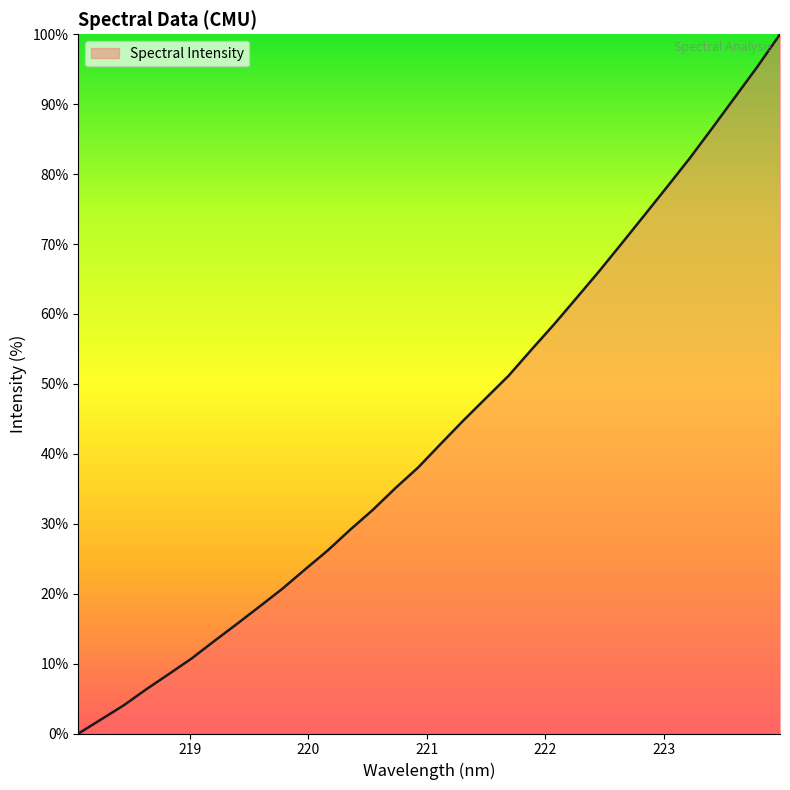

What is the greatest value displayed?

100.0